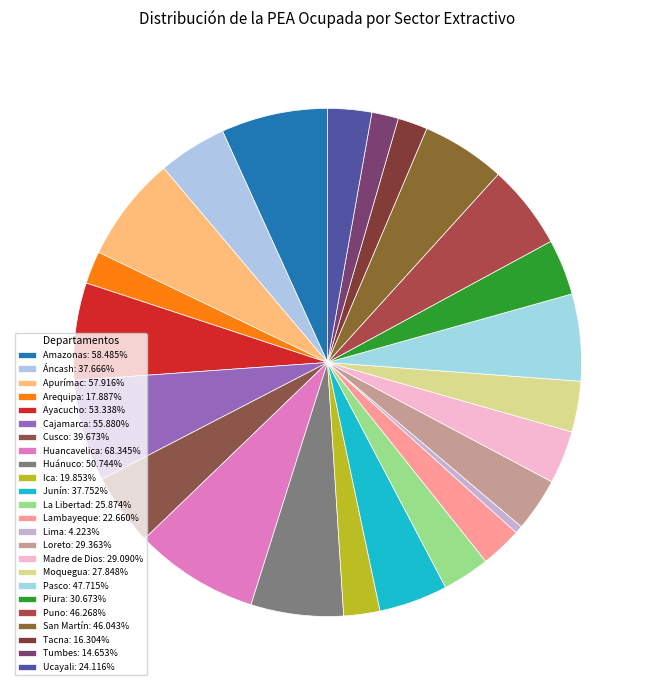

What percentage is the Junín slice, to the nearest percent?

4%